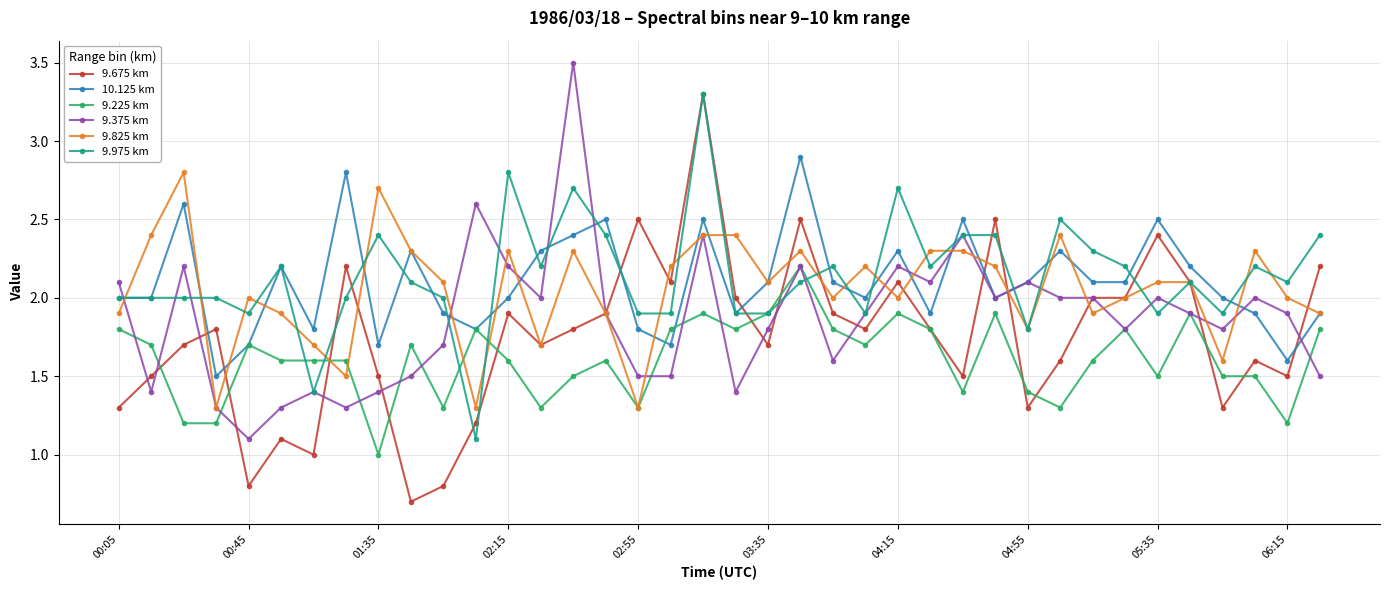

What is the maximum value shown in the chart?

3.5